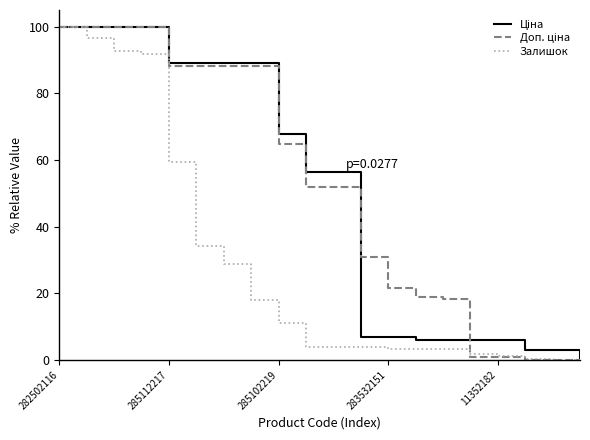

What is the maximum value shown in the chart?

100.0